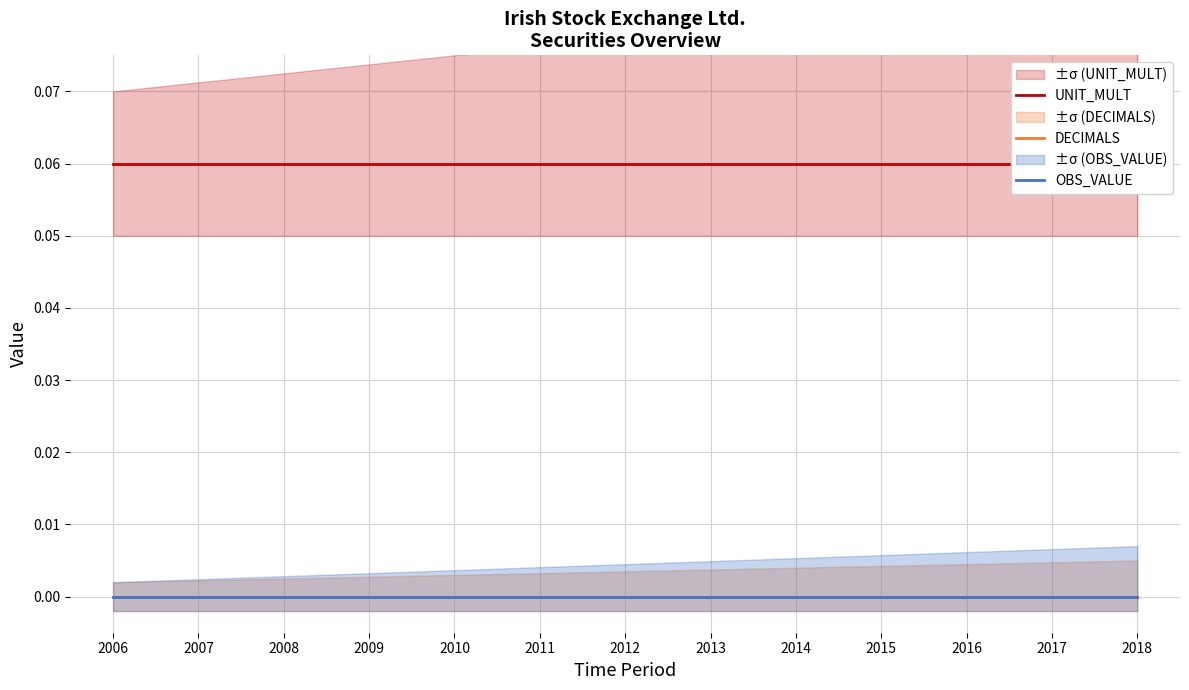

At which category is the sum across all series the highest?

2006